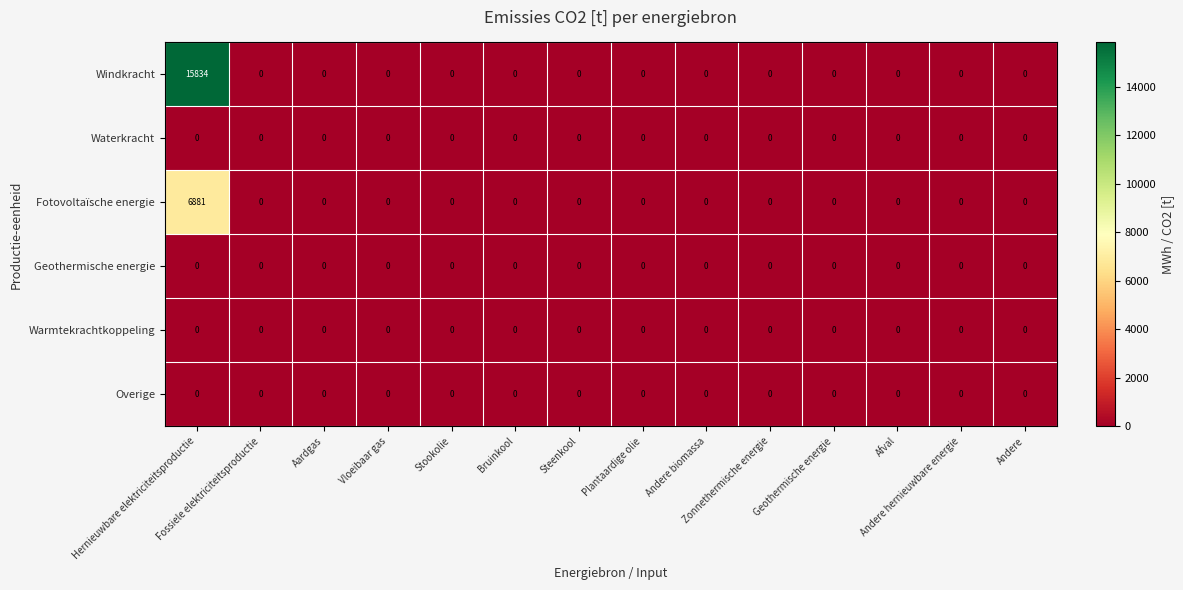

Which series has the widest spread of values?

Windkracht